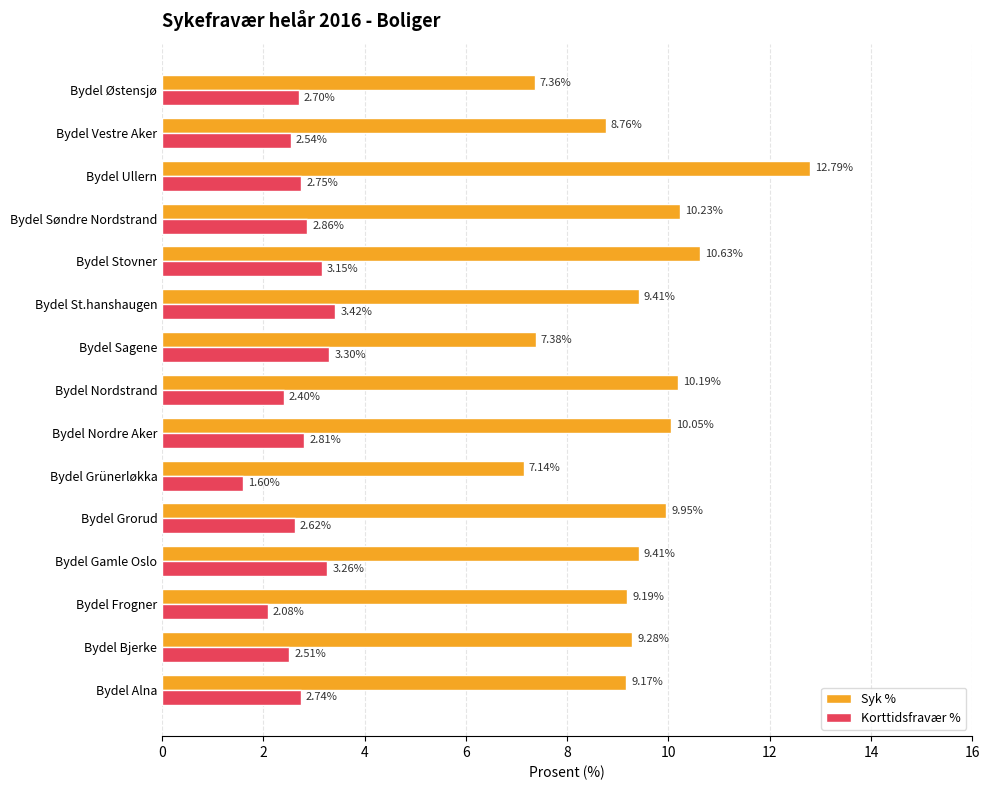

What is the total value across all series at Bydel Grorud?

12.6